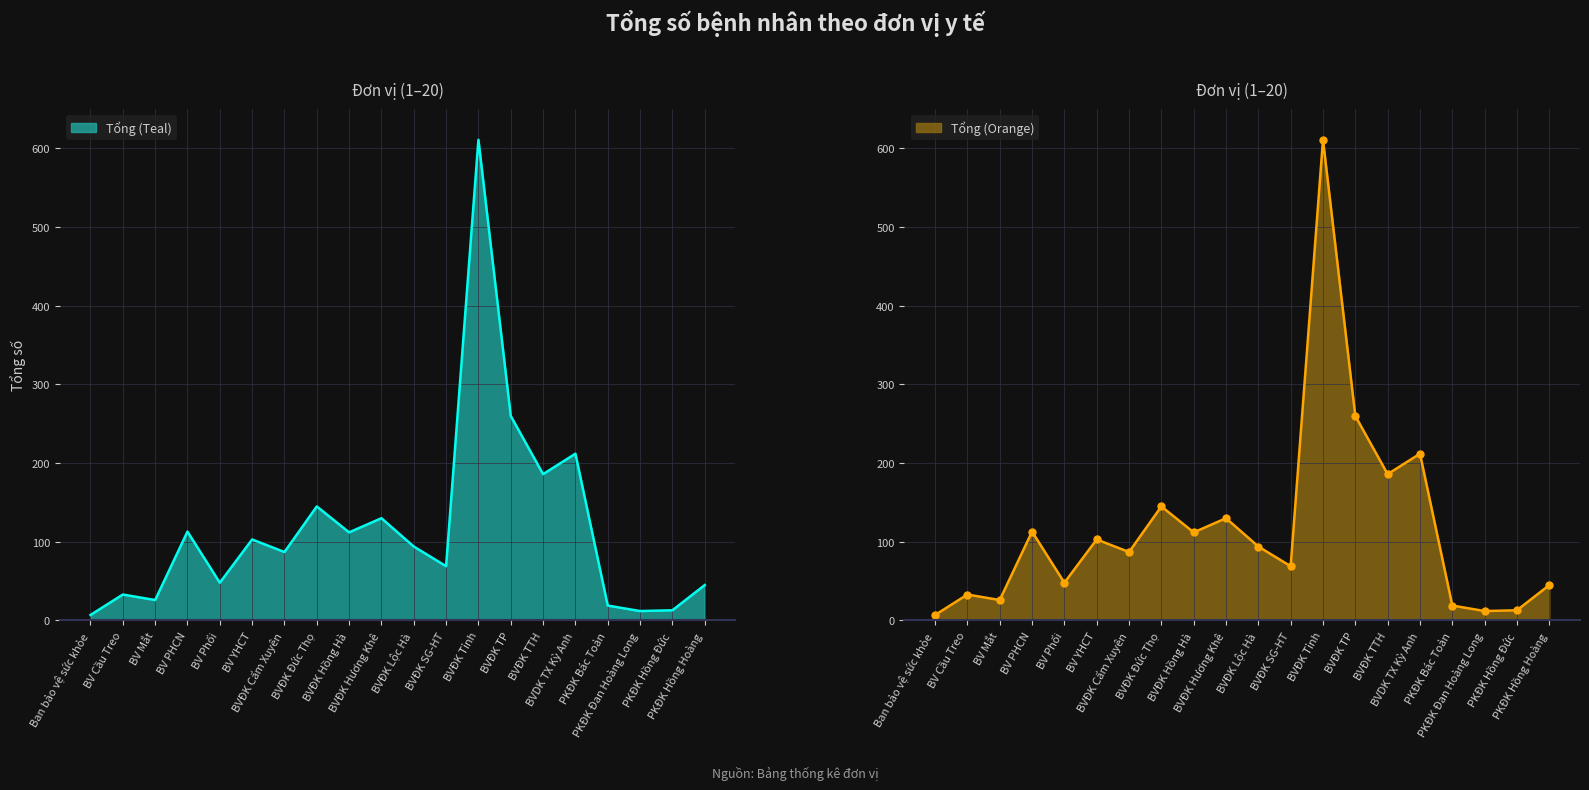

What is the label of the 18th point from the right?

BV Mắt